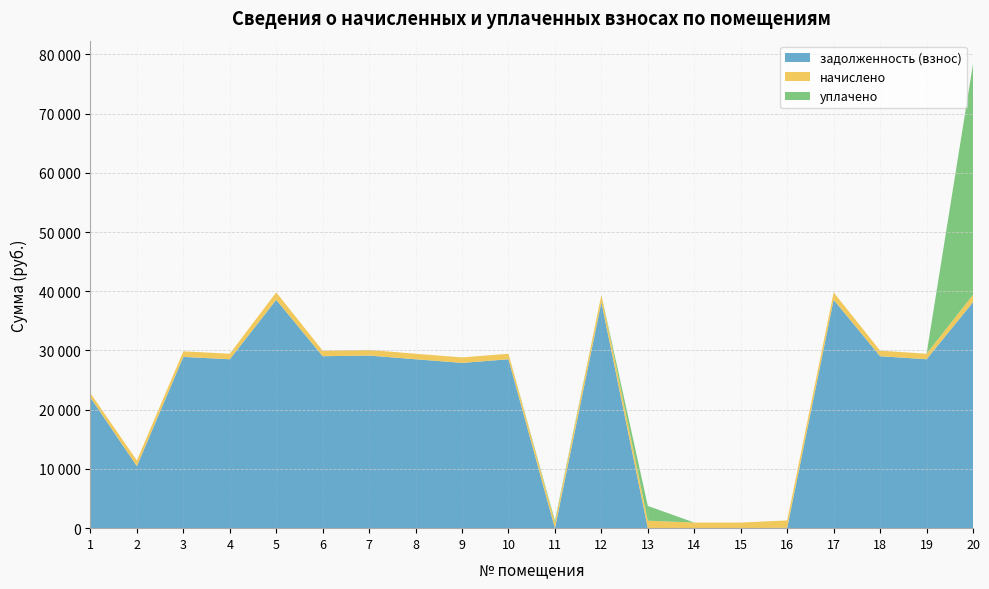

Reading left to right, list all the values displayed in this chart.

задолженность (взнос): 22073.0	10475.5	28917.4	28518.0	38556.2	29031.5	29145.4	28518.0	27902.8	28518.0	0.0	38157.2	0.0	0.0	0.0	61.5	38556.2	29031.5	28518.0	38157.2
начислено: 719.8	952.3	943.0	930.0	1257.4	946.7	950.5	930.0	930.0	930.0	950.5	1244.3	1257.4	946.7	950.5	1244.3	1257.4	946.7	930.0	1244.3
уплачено: 0.0	0.0	0.0	0.0	0.0	0.0	0.0	0.0	0.0	0.0	323.2	0.0	2500.0	0.0	0.0	0.0	0.0	0.0	0.0	38987.0